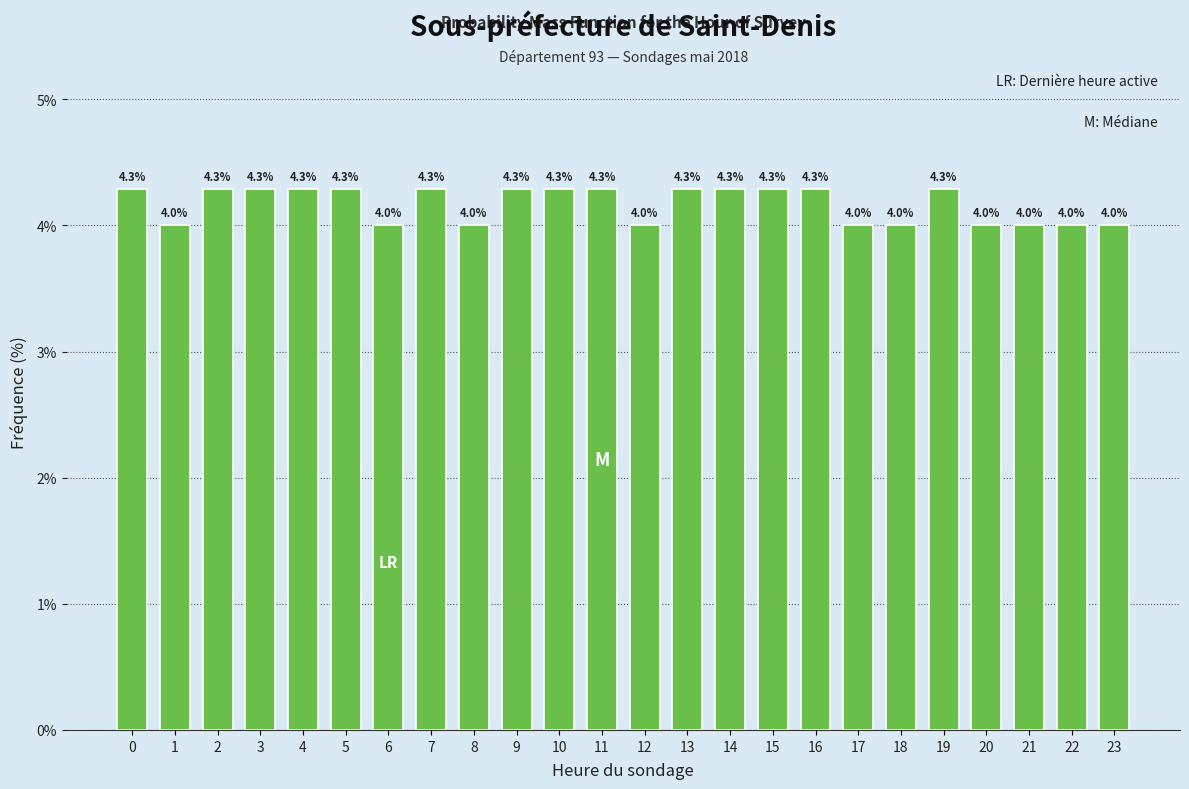

Reading right to left, transcribe all the data shown in this chart.

4.0	4.0	4.0	4.0	4.3	4.0	4.0	4.3	4.3	4.3	4.3	4.0	4.3	4.3	4.3	4.0	4.3	4.0	4.3	4.3	4.3	4.3	4.0	4.3